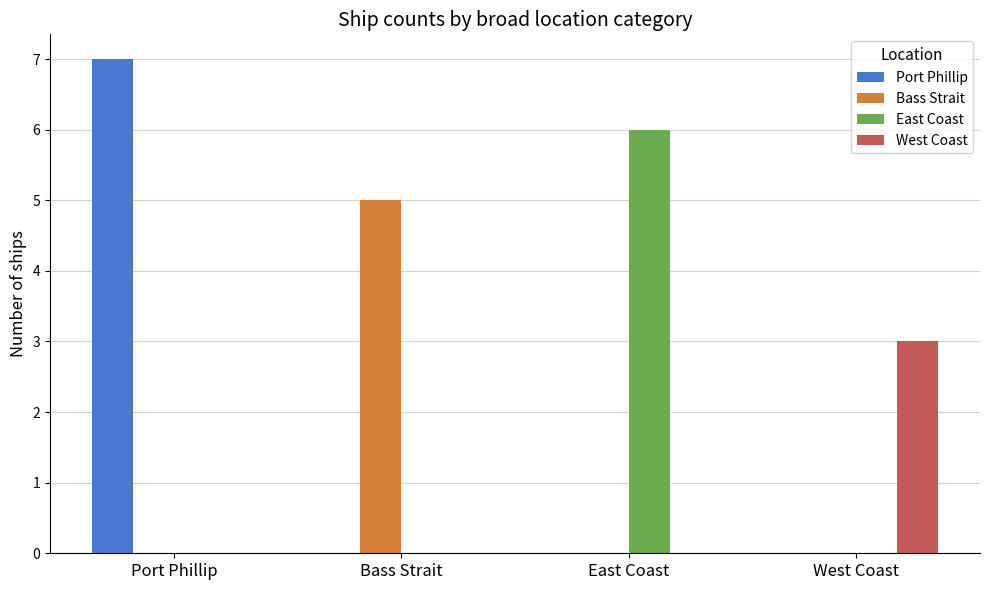

The value of Port Phillip at East Coast is 4. True or false?

False